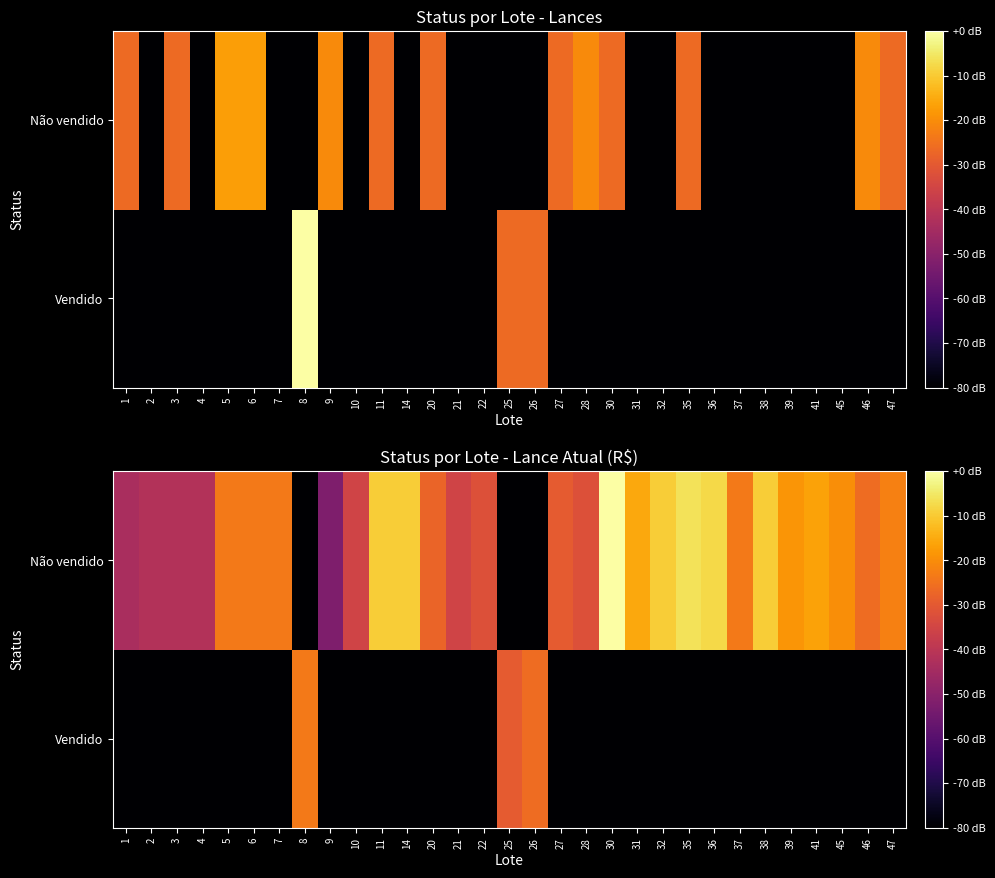

True or false: Vendido has a value of -36.8 at 8.

False